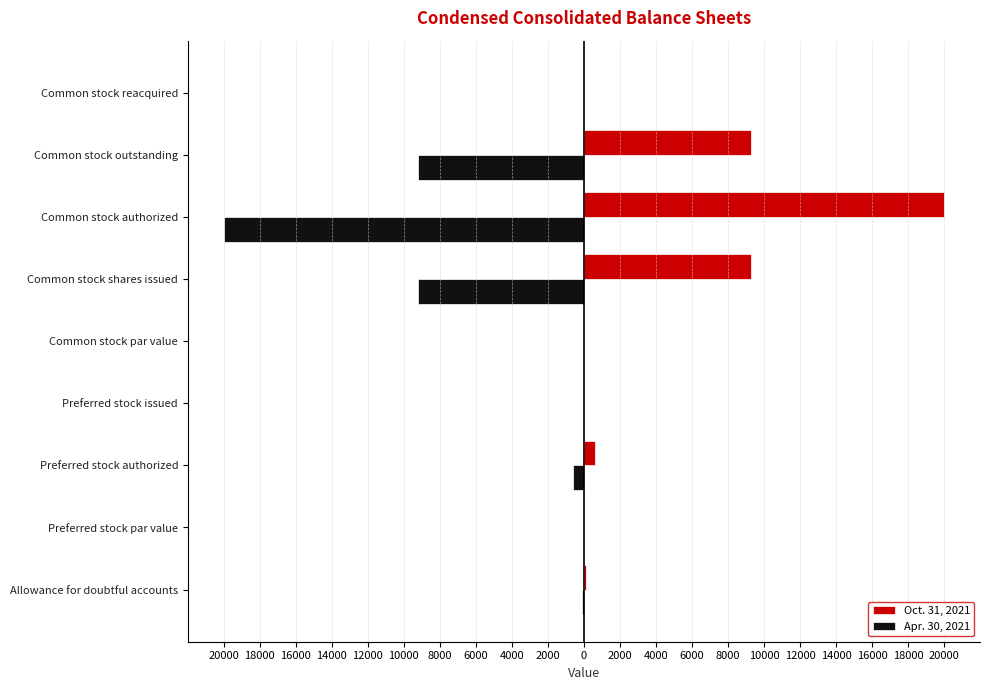

What are all the series names shown in the legend?

Oct. 31, 2021, Apr. 30, 2021